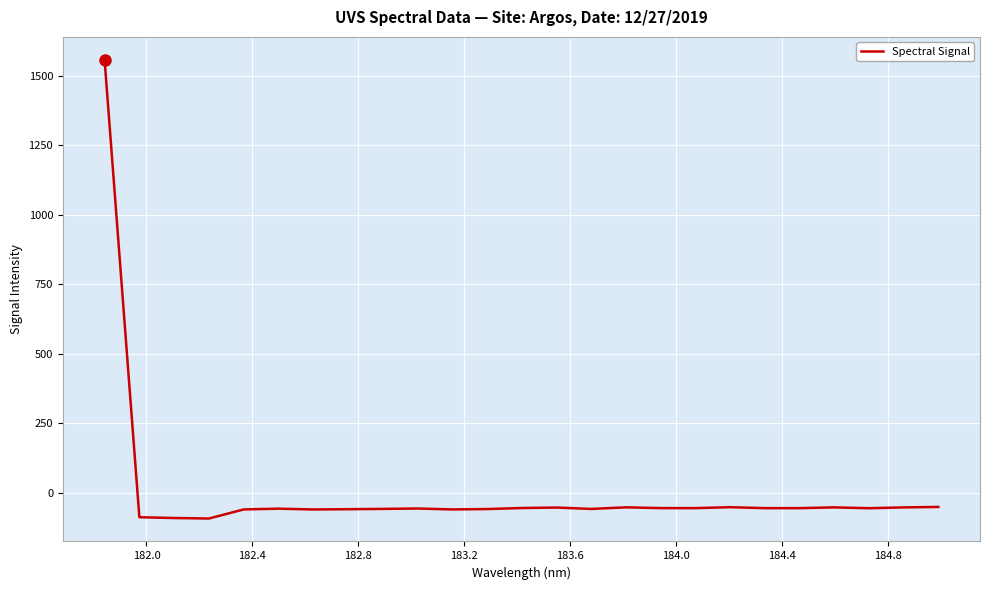

What is the greatest value displayed?

1558.5